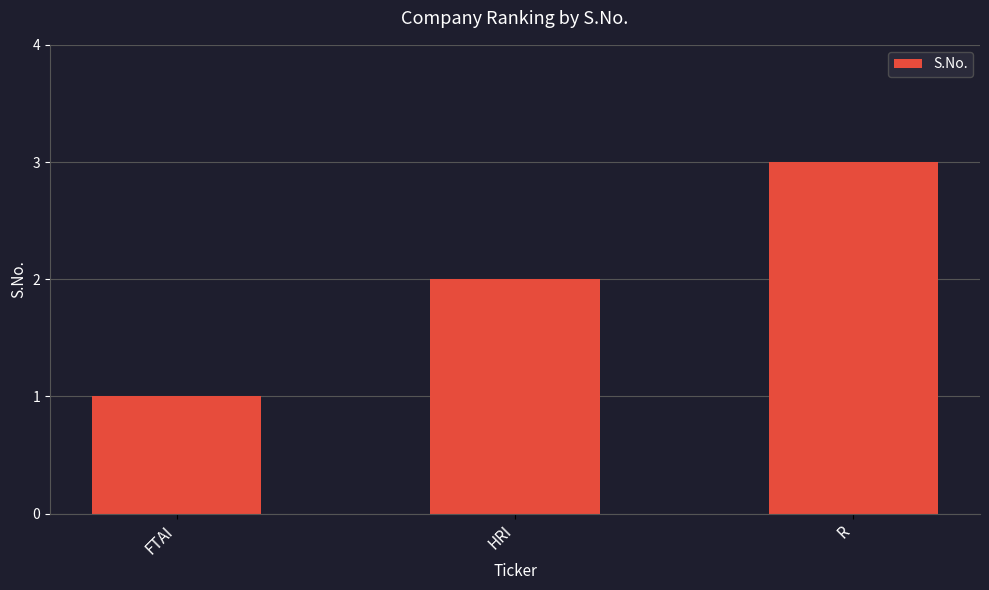

Reading left to right, what are all the values shown in this chart?

1	2	3